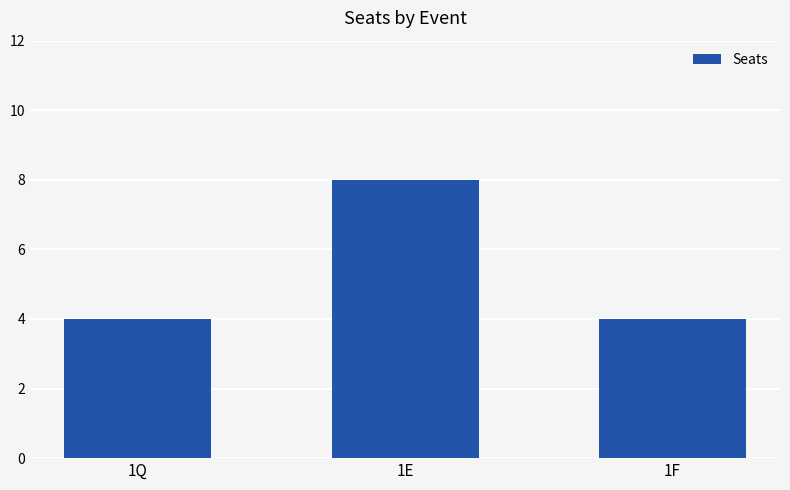

Is it true that the value at 1F is 4?

True